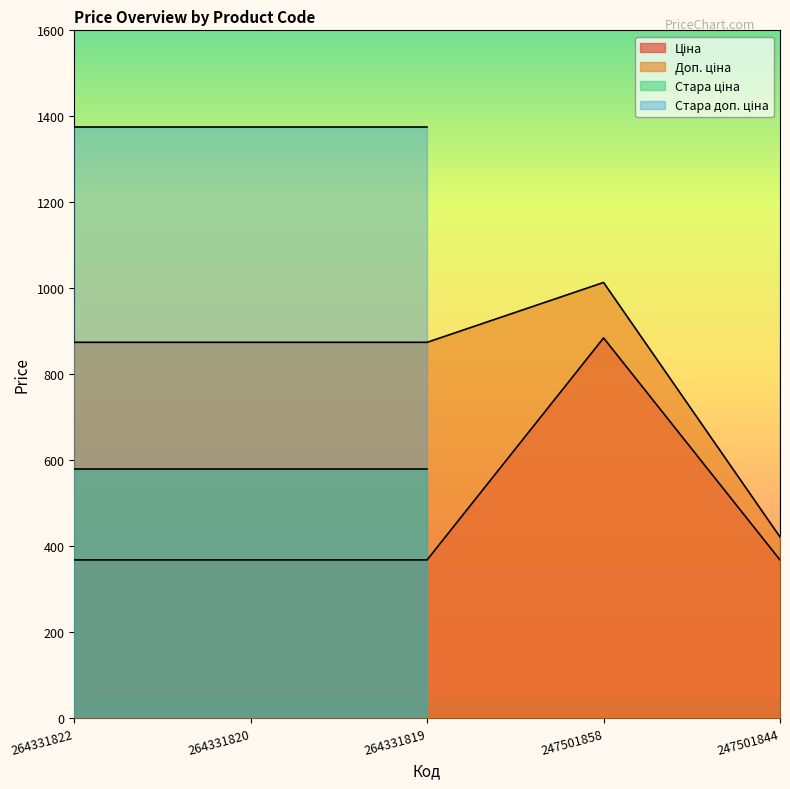

Where is Ціна nearest to the value 625?

264331822